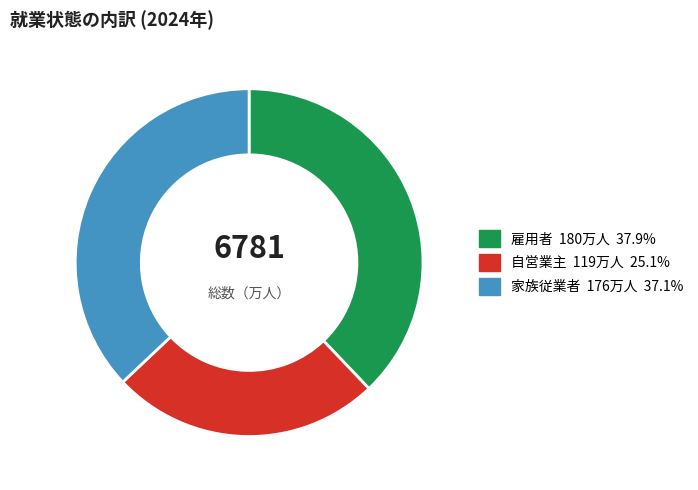

The 自営業主 slice represents 35% of the pie. True or false?

False